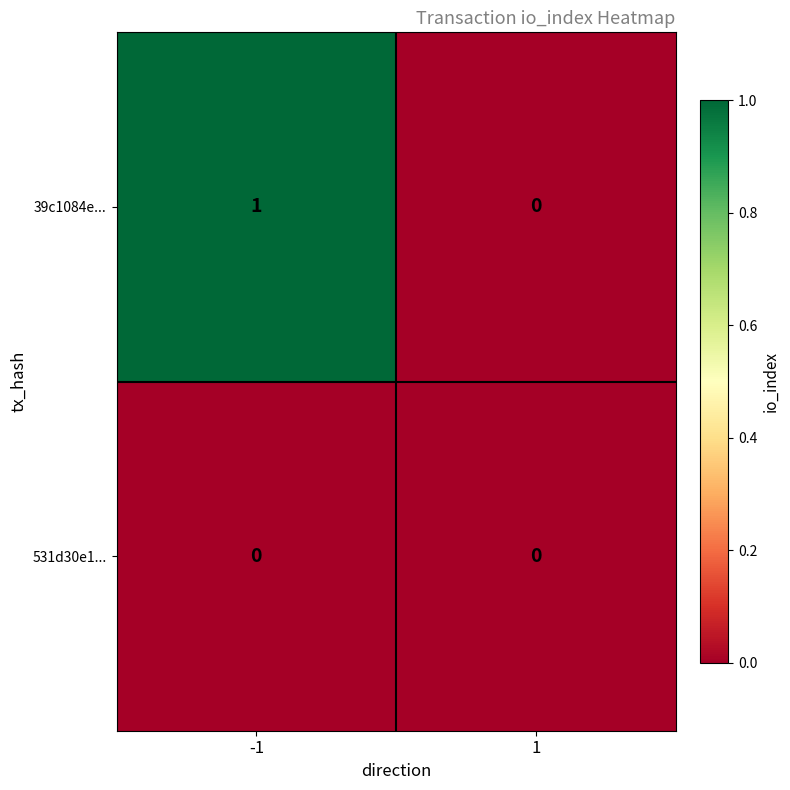

Which series has the largest total across all categories?

39c1084e...